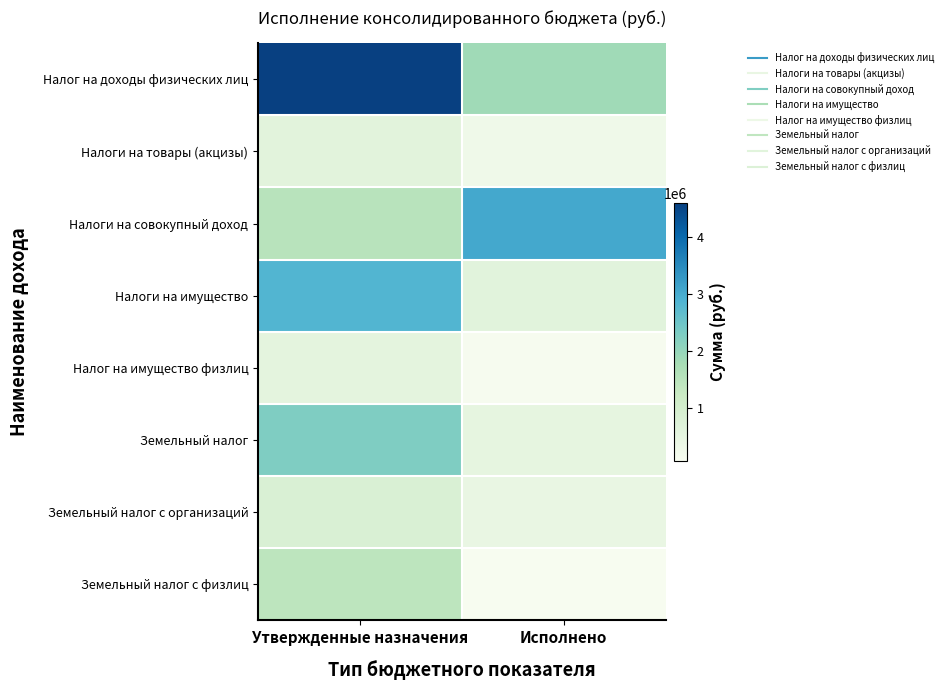

At Утвержденные назначения, list the series in order from largest to smallest.

Налог на доходы физических лиц, Налоги на имущество, Земельный налог, Налоги на совокупный доход, Земельный налог с физлиц, Земельный налог с организаций, Налоги на товары (акцизы), Налог на имущество физлиц